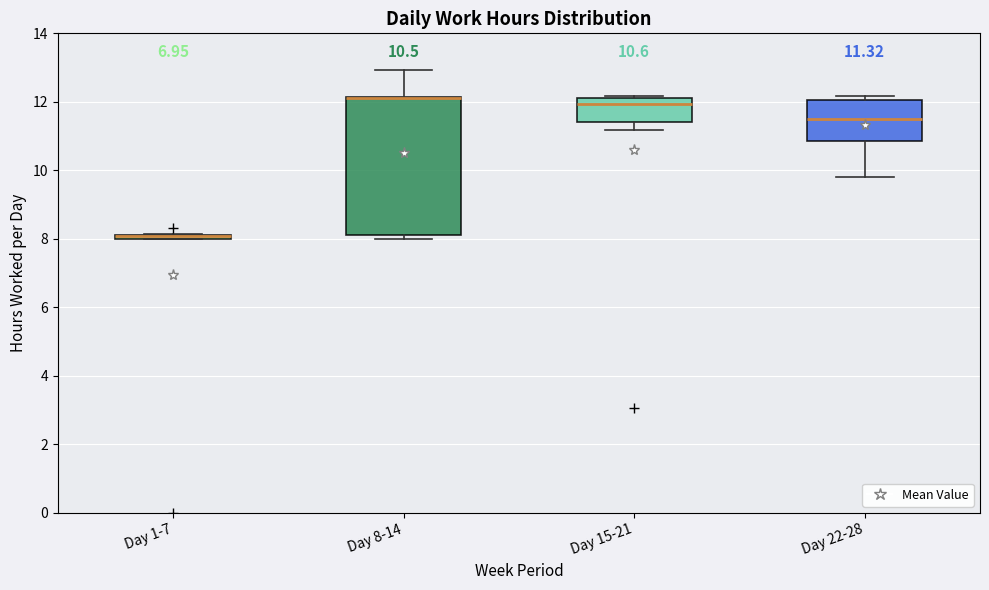

Comparing the boxes themselves (not the whiskers), which one is the tallest?

Day 8-14